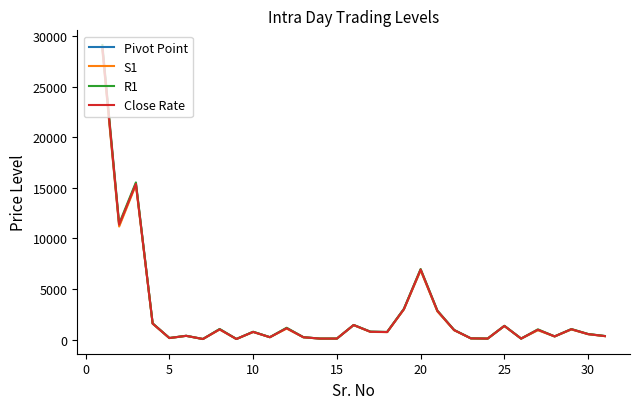

What is the greatest value displayed?

29145.9